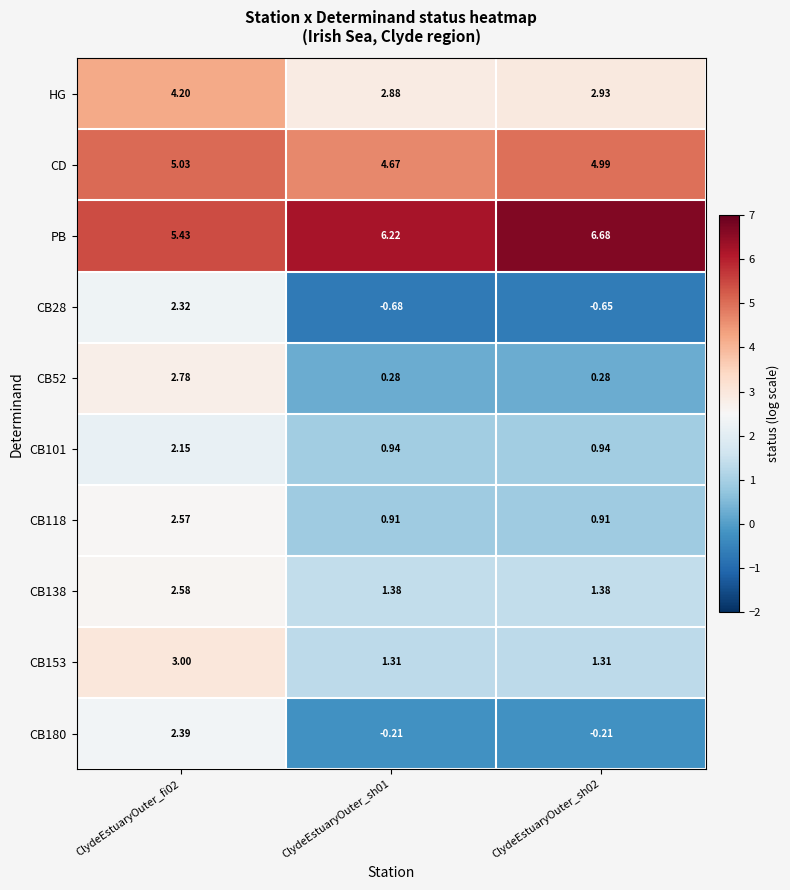

Is the value of HG at ClydeEstuaryOuter_sh01 greater than the value of PB at ClydeEstuaryOuter_sh02?

No